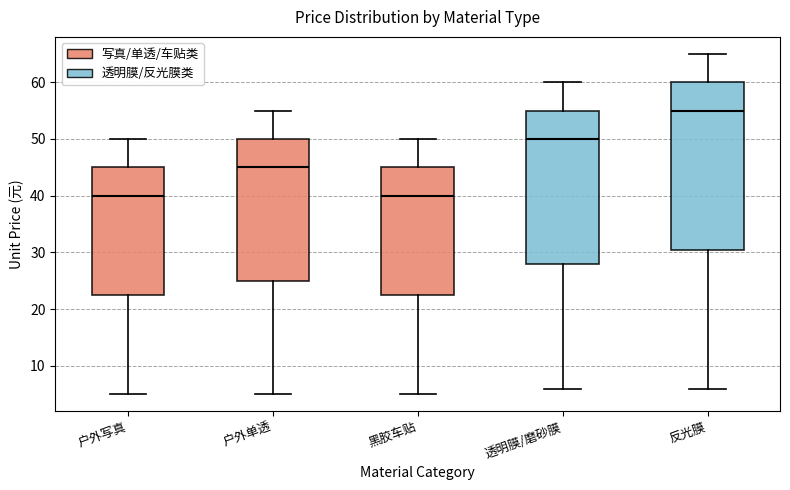

Reading left to right, read every box against the y-axis: the position of its median line, the range the box covers, and the ends of its whiskers. The values are not printed on the chart, so give them approximately, as read against the axis.

户外写真: median 40, box 23 to 45, whiskers 5 to 50
户外单透: median 45, box 25 to 50, whiskers 5 to 55
黑胶车贴: median 40, box 23 to 45, whiskers 5 to 50
透明膜/磨砂膜: median 50, box 28 to 55, whiskers 6 to 60
反光膜: median 55, box 31 to 60, whiskers 6 to 65